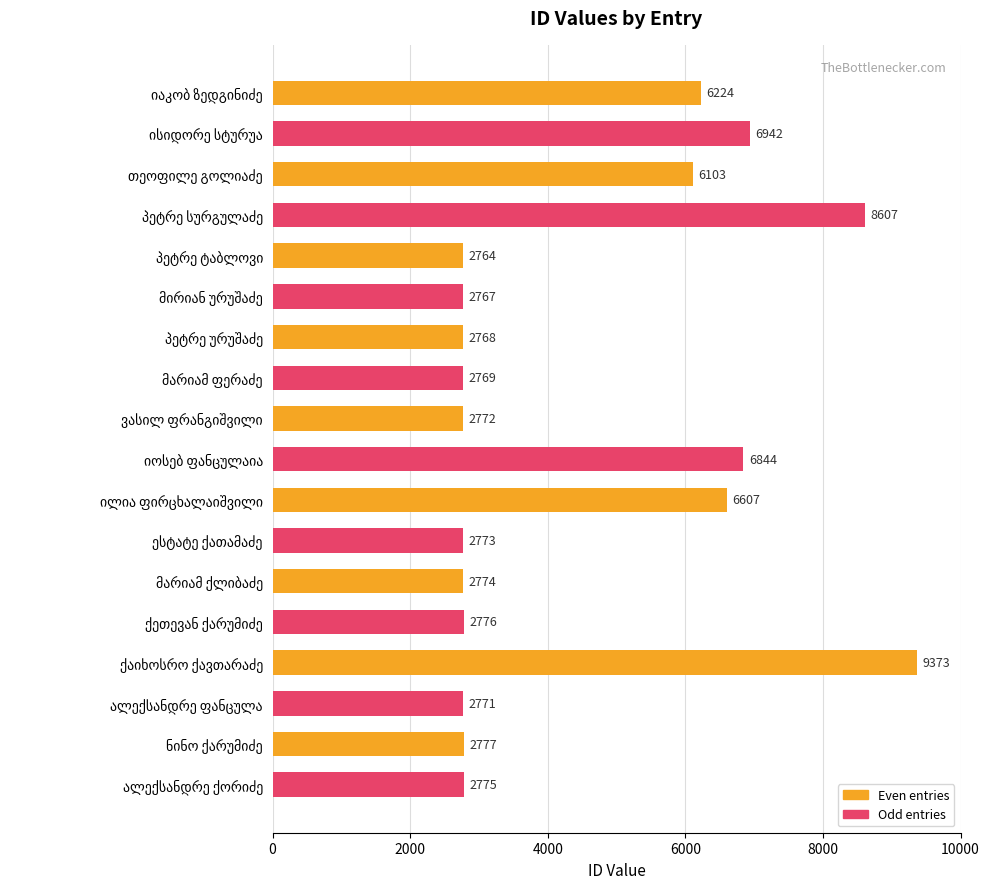

What is the greatest value displayed?

9373